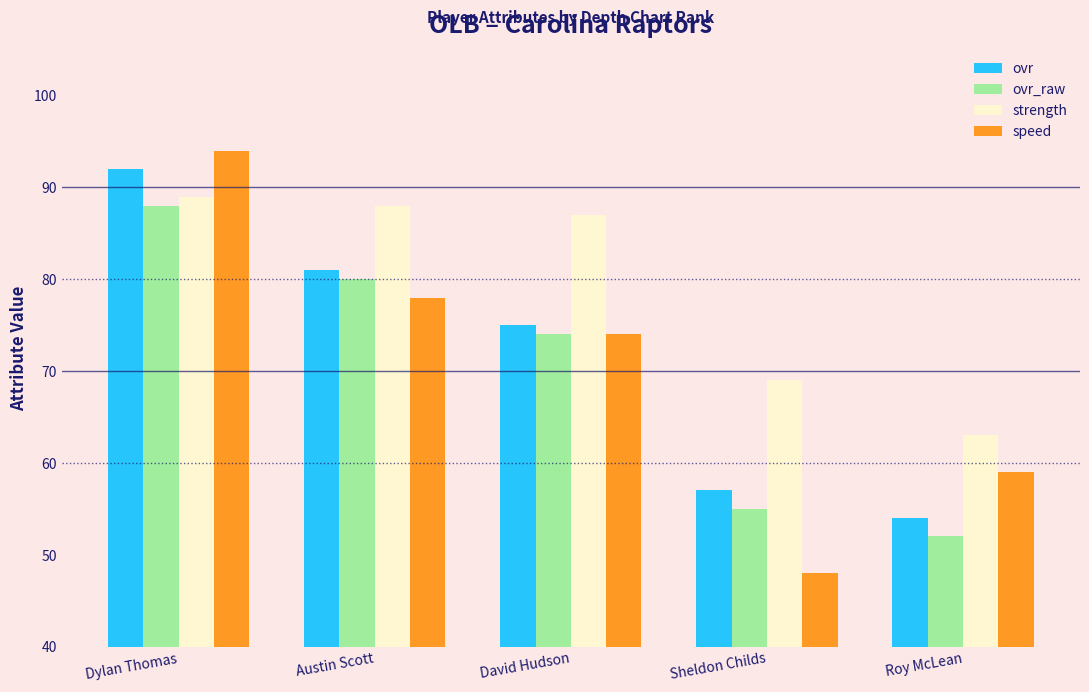

What is the approximate value of speed at Dylan Thomas, to the nearest 10?

90